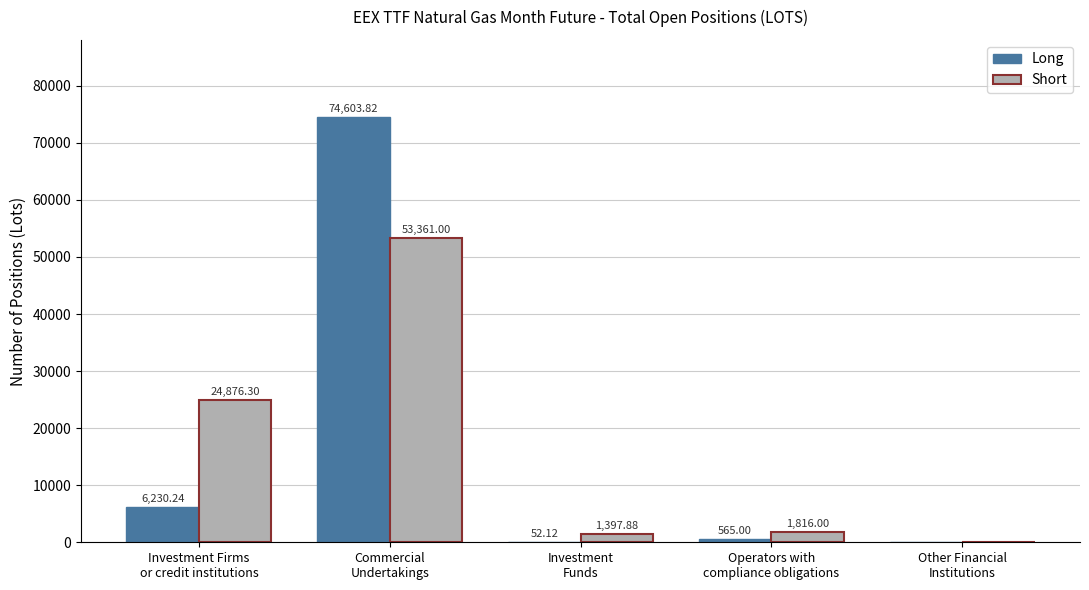

Which label corresponds to the largest value in the chart?

Commercial
Undertakings